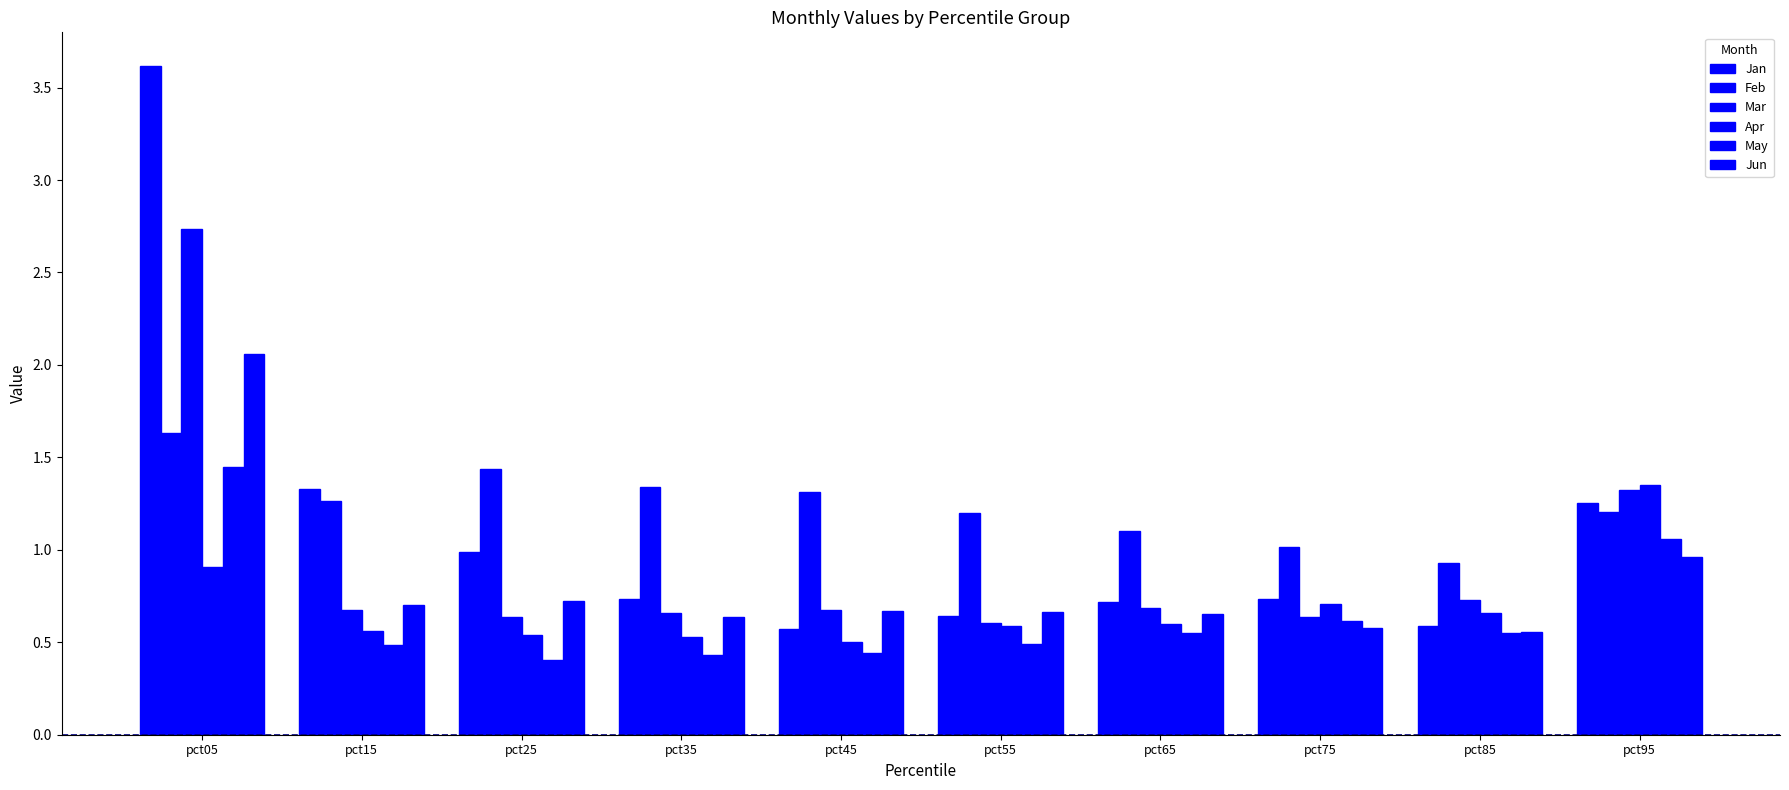

Reading right to left, what are all the values shown in this chart?

Jan: 1.3	0.6	0.7	0.7	0.6	0.6	0.7	1.0	1.3	3.6
Feb: 1.2	0.9	1.0	1.1	1.2	1.3	1.3	1.4	1.3	1.6
Mar: 1.3	0.7	0.6	0.7	0.6	0.7	0.7	0.6	0.7	2.7
Apr: 1.3	0.7	0.7	0.6	0.6	0.5	0.5	0.5	0.6	0.9
May: 1.1	0.5	0.6	0.6	0.5	0.4	0.4	0.4	0.5	1.4
Jun: 1.0	0.6	0.6	0.7	0.7	0.7	0.6	0.7	0.7	2.1